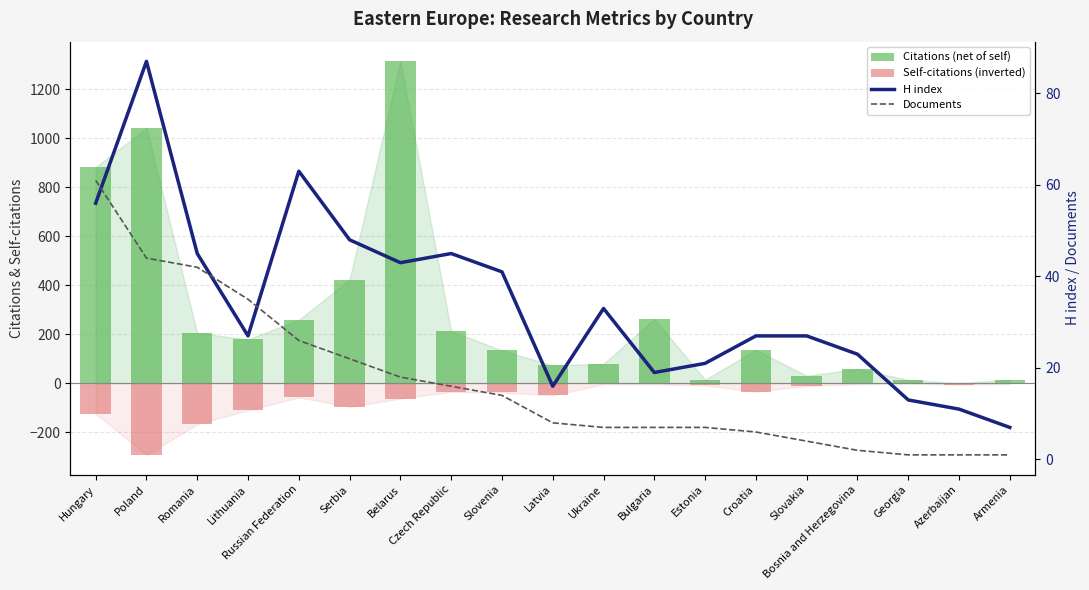

What is the maximum value for H index?

87